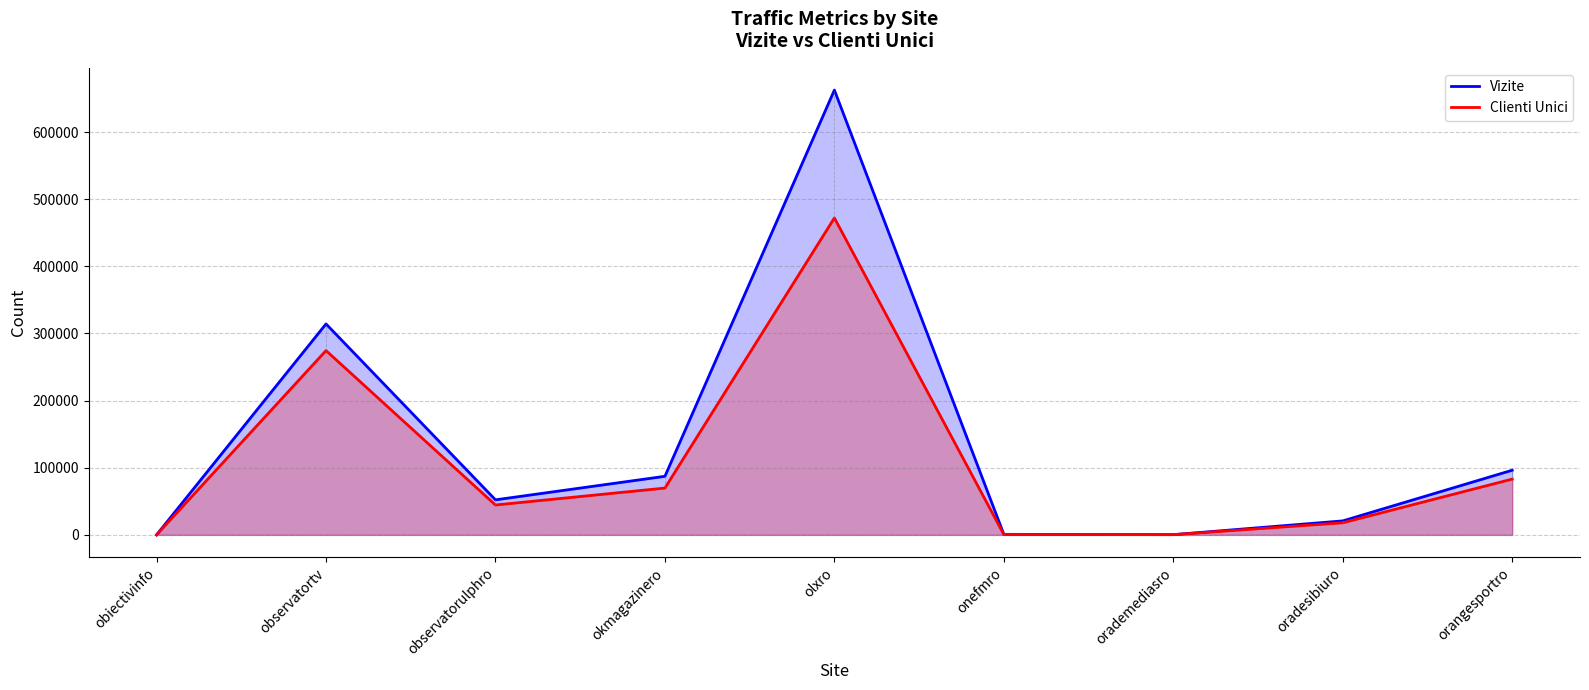

What is the sum of the Clienti Unici values at olxro and oradesibiuro?

490145